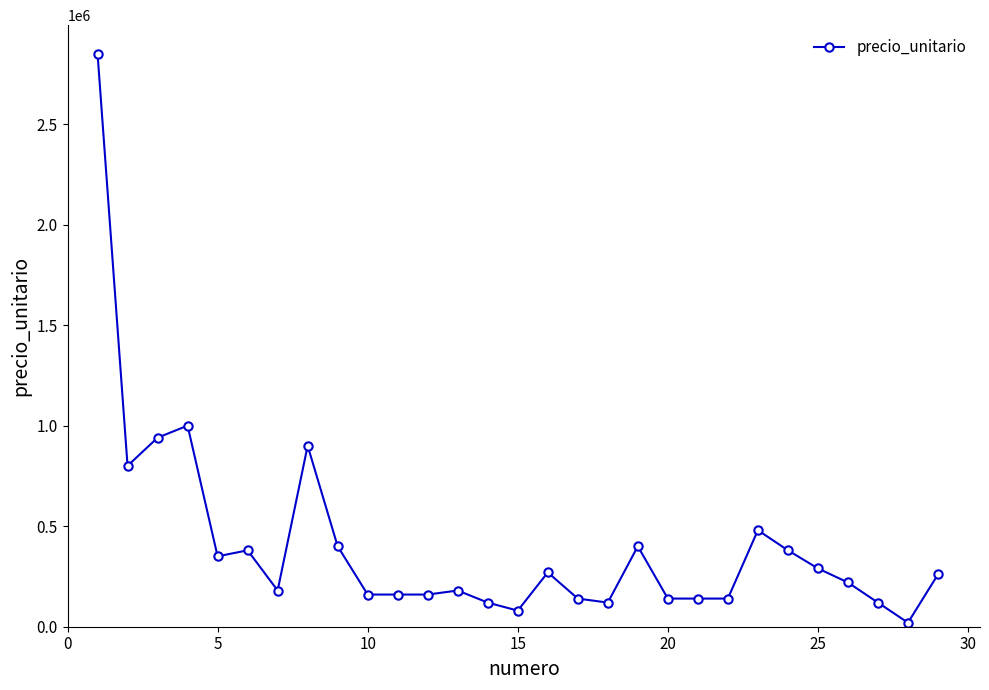

What is the sum of all values?

11780000